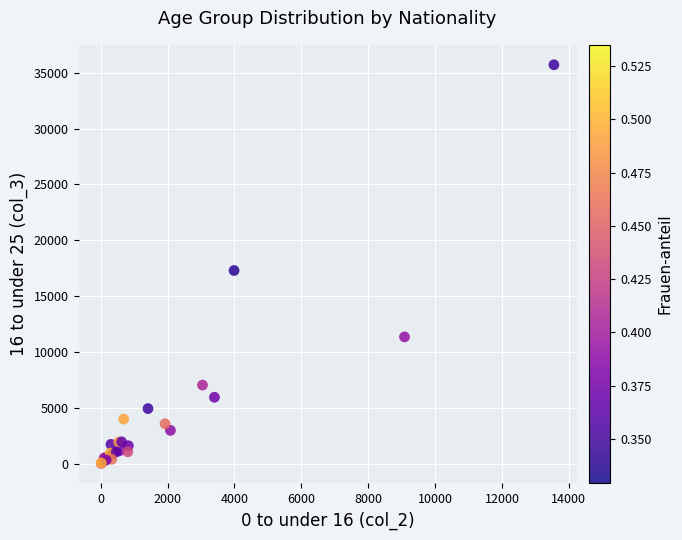

What Y value in the scatter plot is closest to 17864?

17293